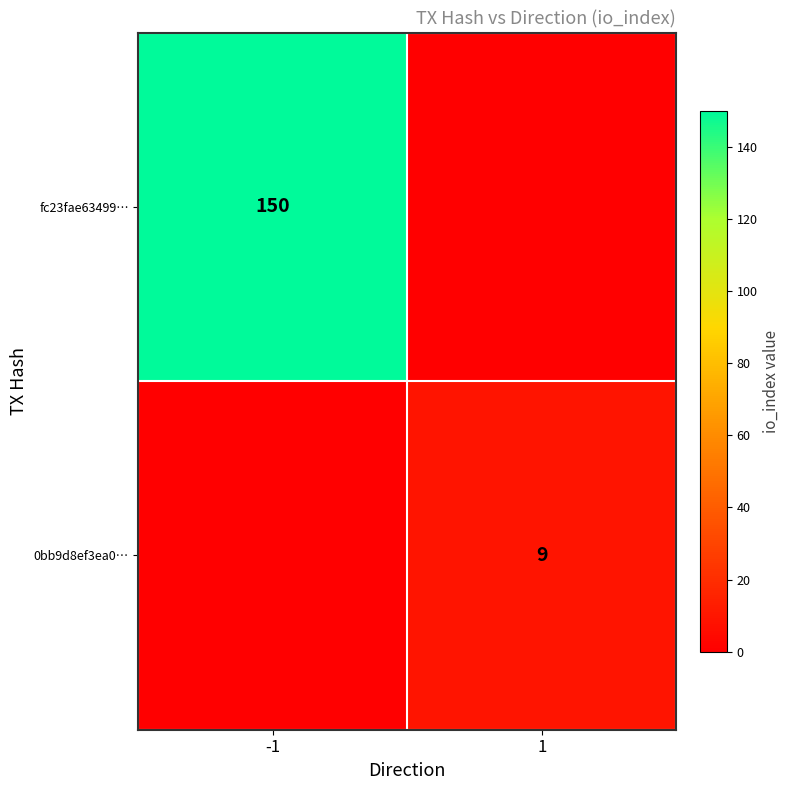

True or false: 0bb9d8ef3ea0… has a value of 9 at 1.

True